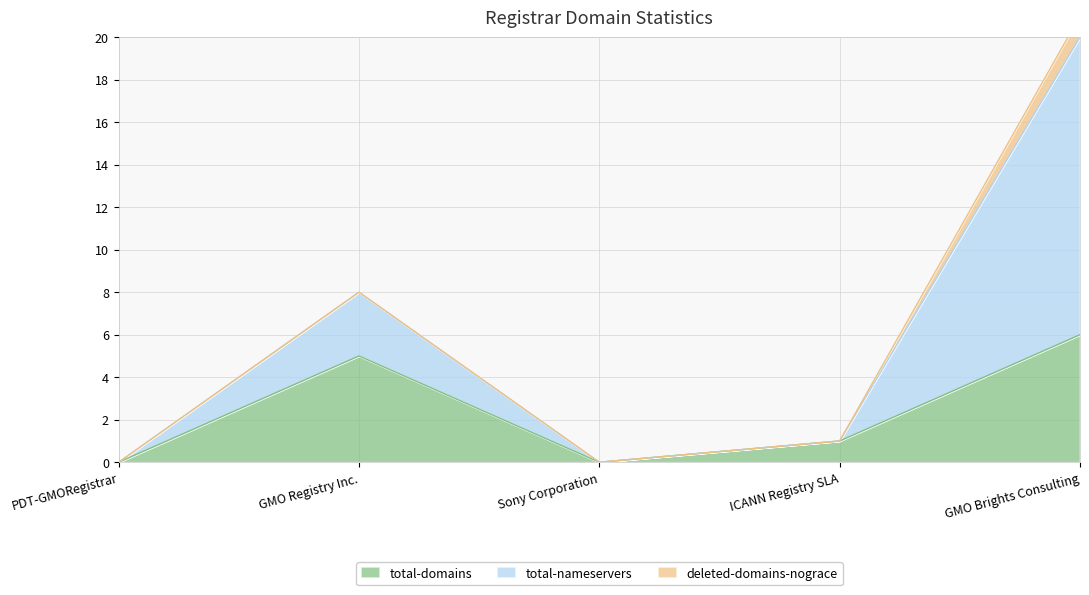

The value of total-domains at PDT-GMORegistrar is -4. True or false?

False